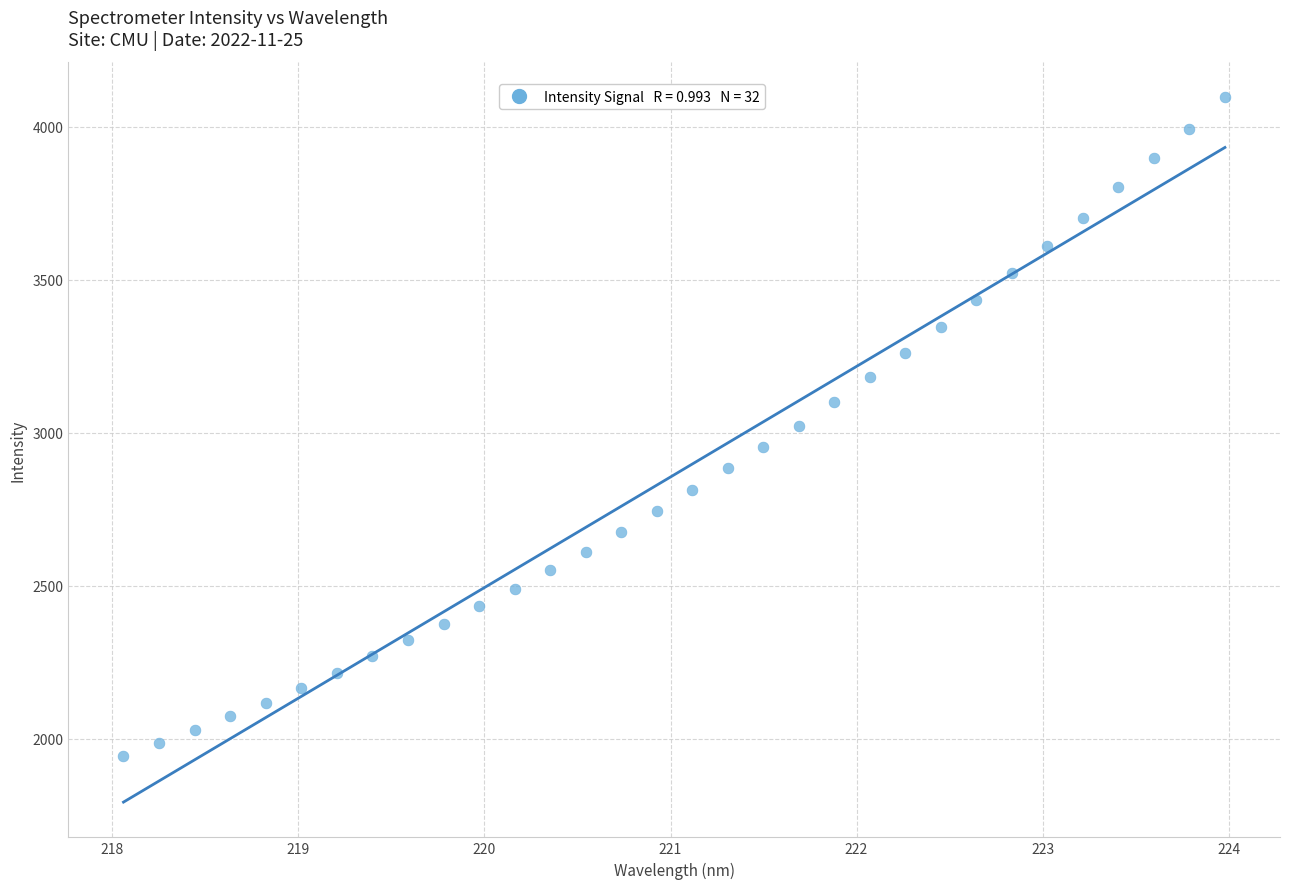

What is the range of Y values (max minus min)?

2154.8